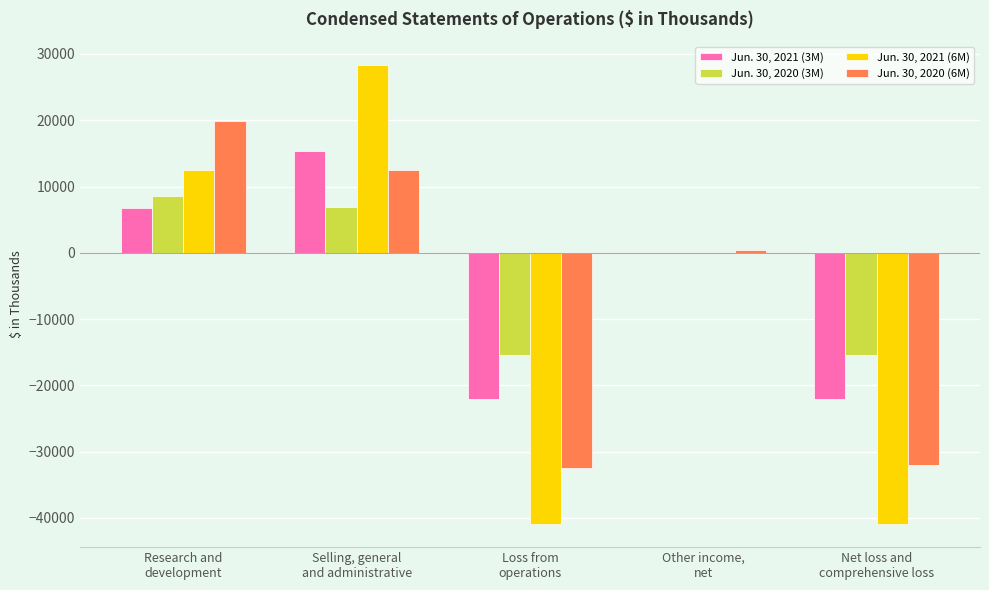

What is the sum of all Jun. 30, 2020 (6M) values?

-31543